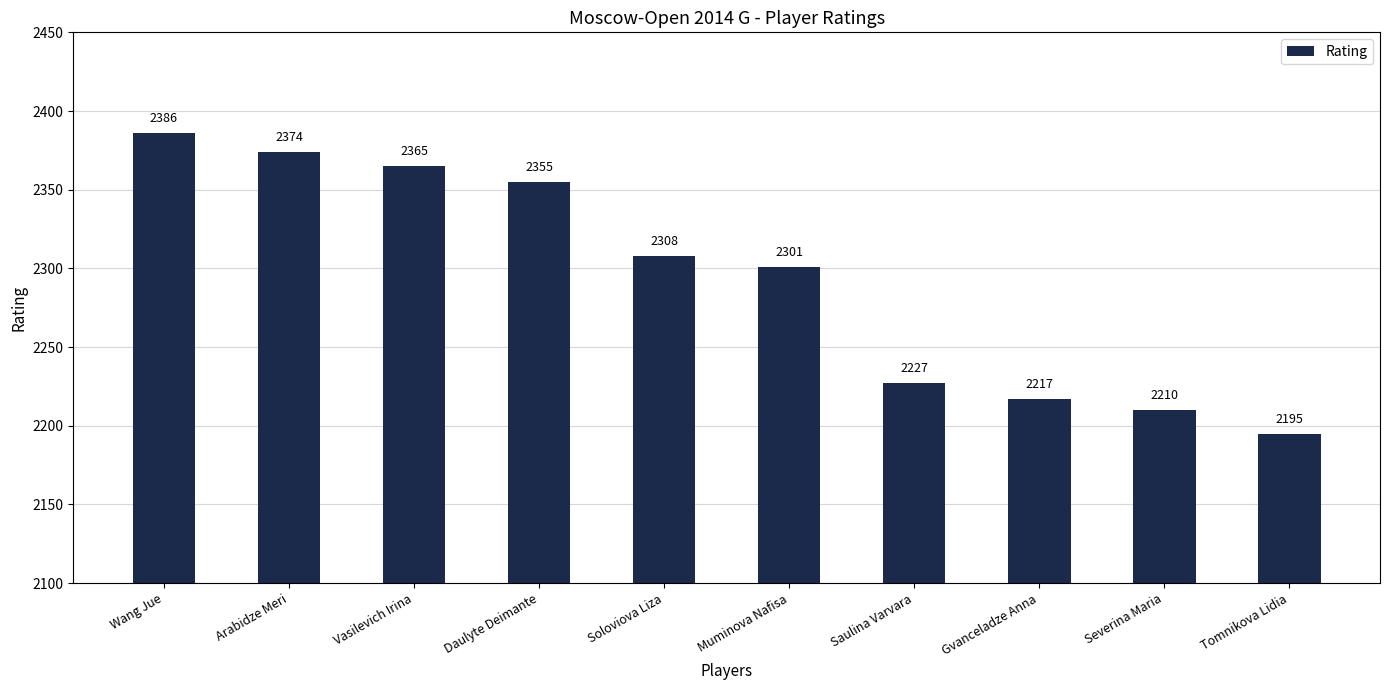

Does the chart contain stacked bars?

No